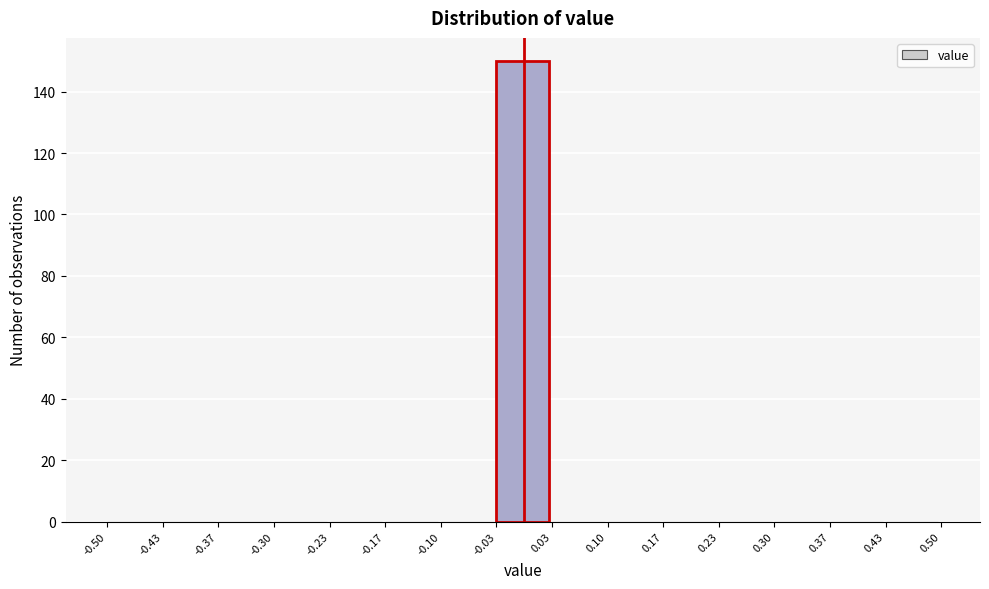

Reading left to right, list every bar in this chart as the range it spans on the x-axis followed by its height. The values are not printed on the chart, so give them approximately, as read against the axis.

-0.50 to -0.43: 0
-0.43 to -0.37: 0
-0.37 to -0.30: 0
-0.30 to -0.23: 0
-0.23 to -0.17: 0
-0.17 to -0.10: 0
-0.10 to -0.03: 0
-0.03 to 0.03: 150
0.03 to 0.10: 0
0.10 to 0.17: 0
0.17 to 0.23: 0
0.23 to 0.30: 0
0.30 to 0.37: 0
0.37 to 0.43: 0
0.43 to 0.50: 0